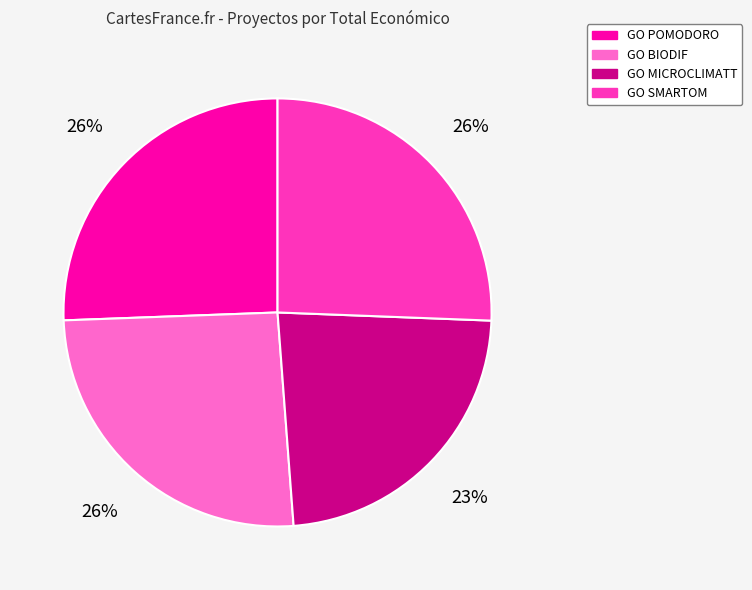

To the nearest percent, what percentage of the pie is GO POMODORO?

26%